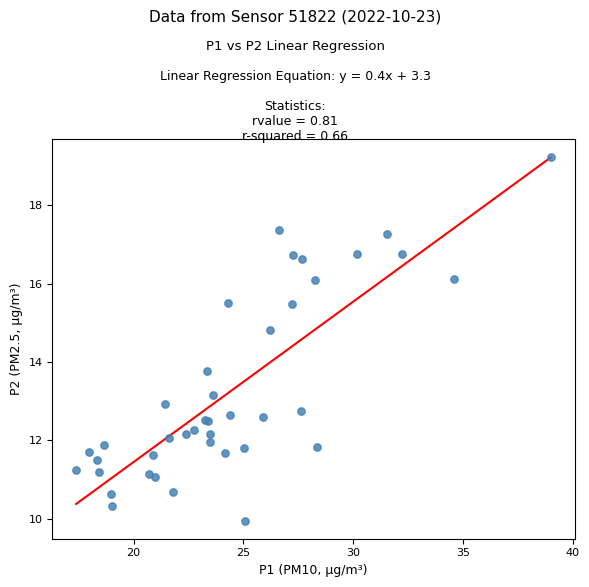

What Y value in the scatter plot is closest to 14?

13.8